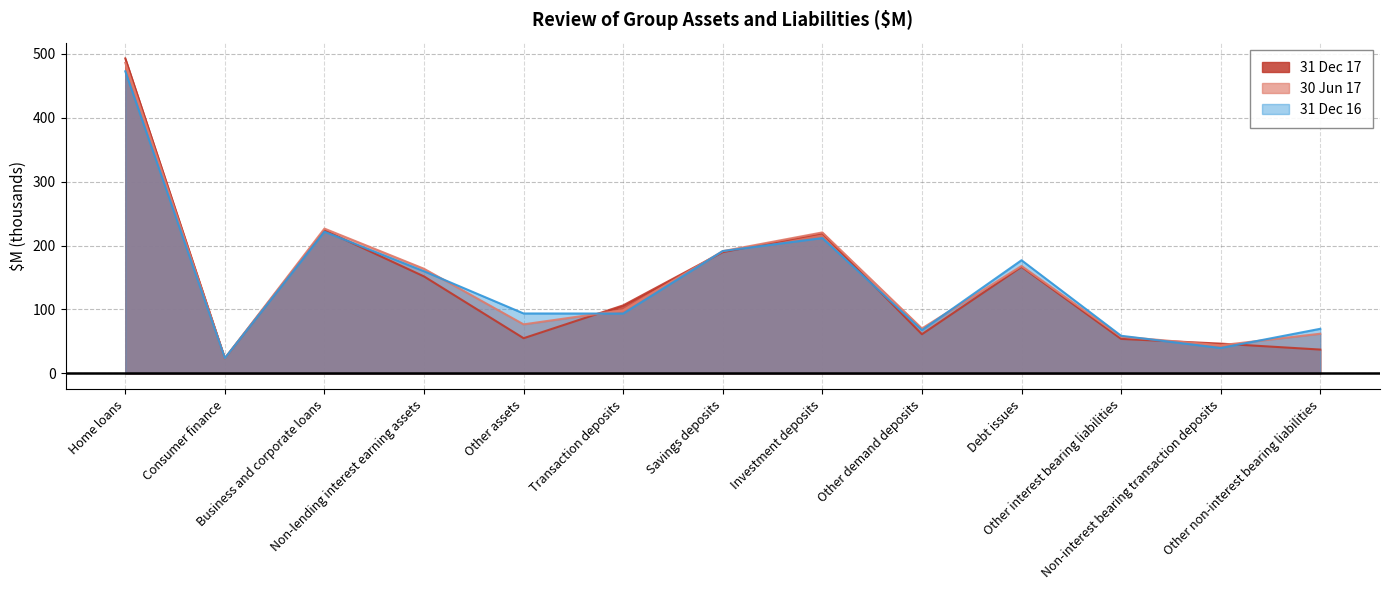

Rank the categories by 30 Jun 17 value from lowest to highest.

Consumer finance, Non-interest bearing transaction deposits, Other interest bearing liabilities, Other non-interest bearing liabilities, Other demand deposits, Other assets, Transaction deposits, Non-lending interest earning assets, Debt issues, Savings deposits, Investment deposits, Business and corporate loans, Home loans